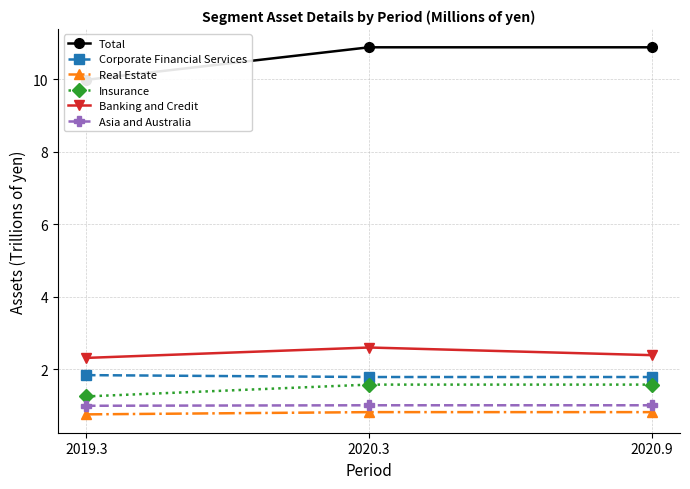

What are all the series names shown in the legend?

Total, Corporate Financial Services, Real Estate, Insurance, Banking and Credit, Asia and Australia